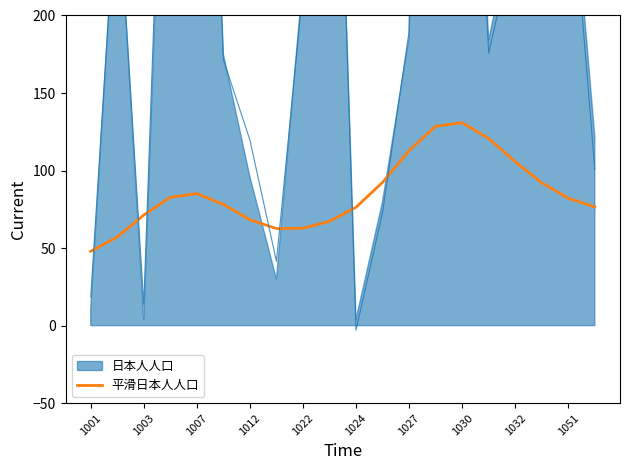

True or false: the data has more than 2 interior local peaks.

False